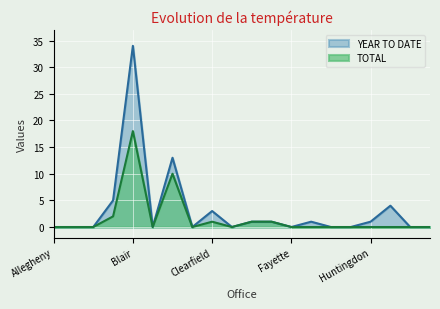

What is the label of the 15th point from the left?

Fulton